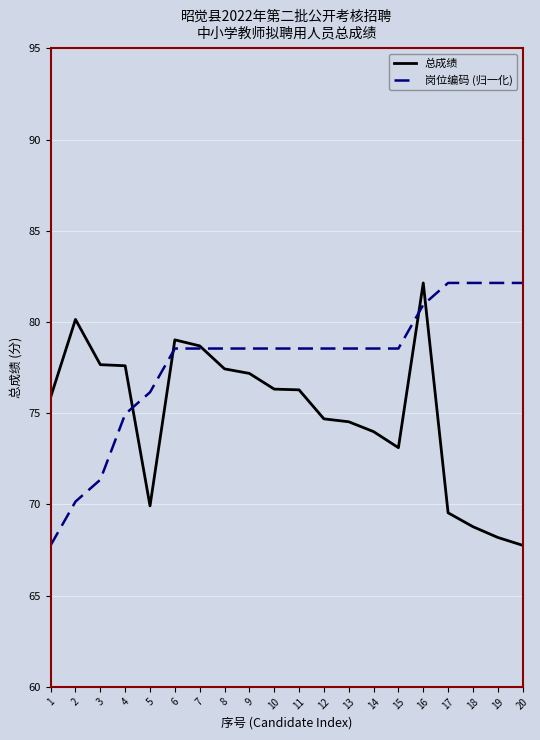

At which category is the sum across all series the highest?

16